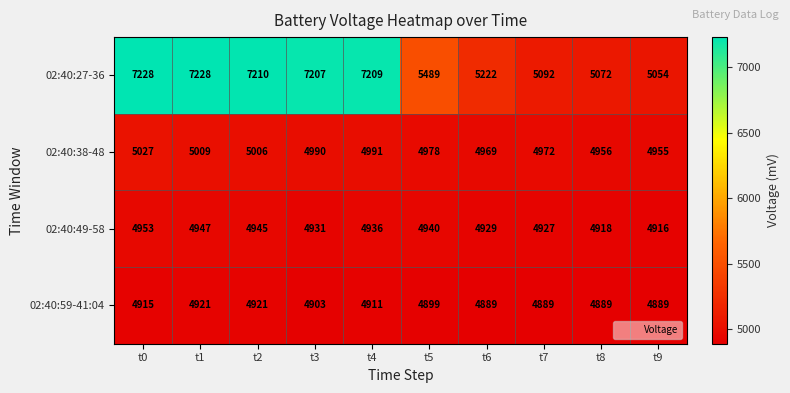

How many categories are shown in the chart?

10